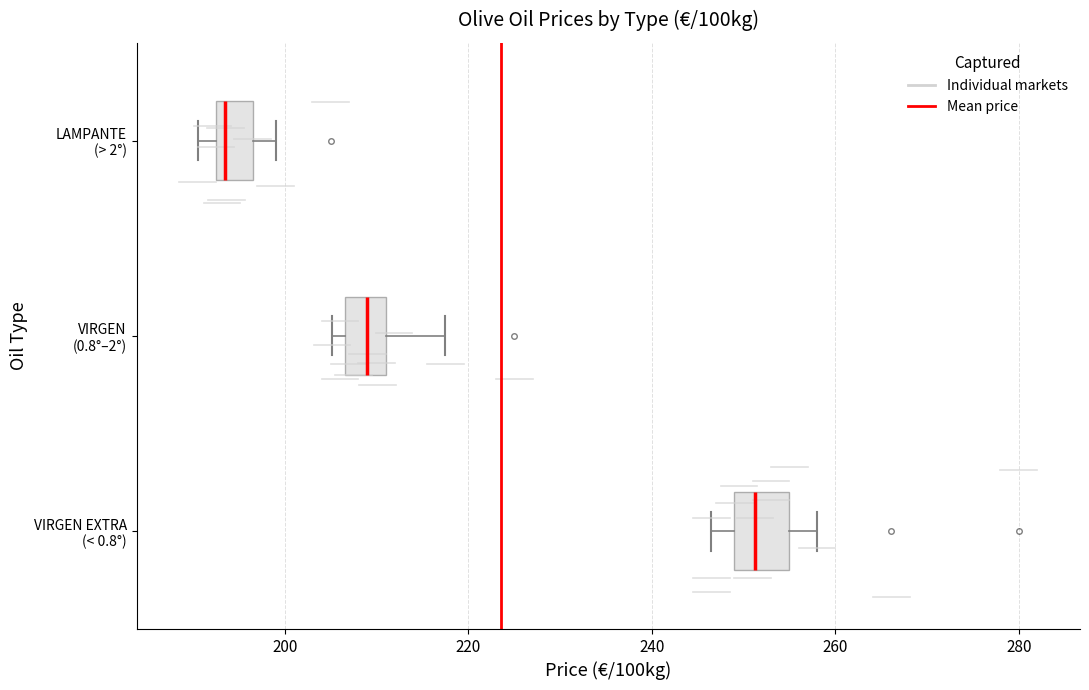

Which box's median line is the furthest to the right?

VIRGEN EXTRA (< 0.8°)